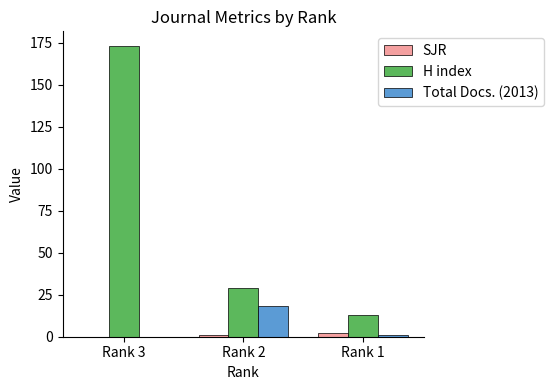

What is the greatest value displayed?

173.0